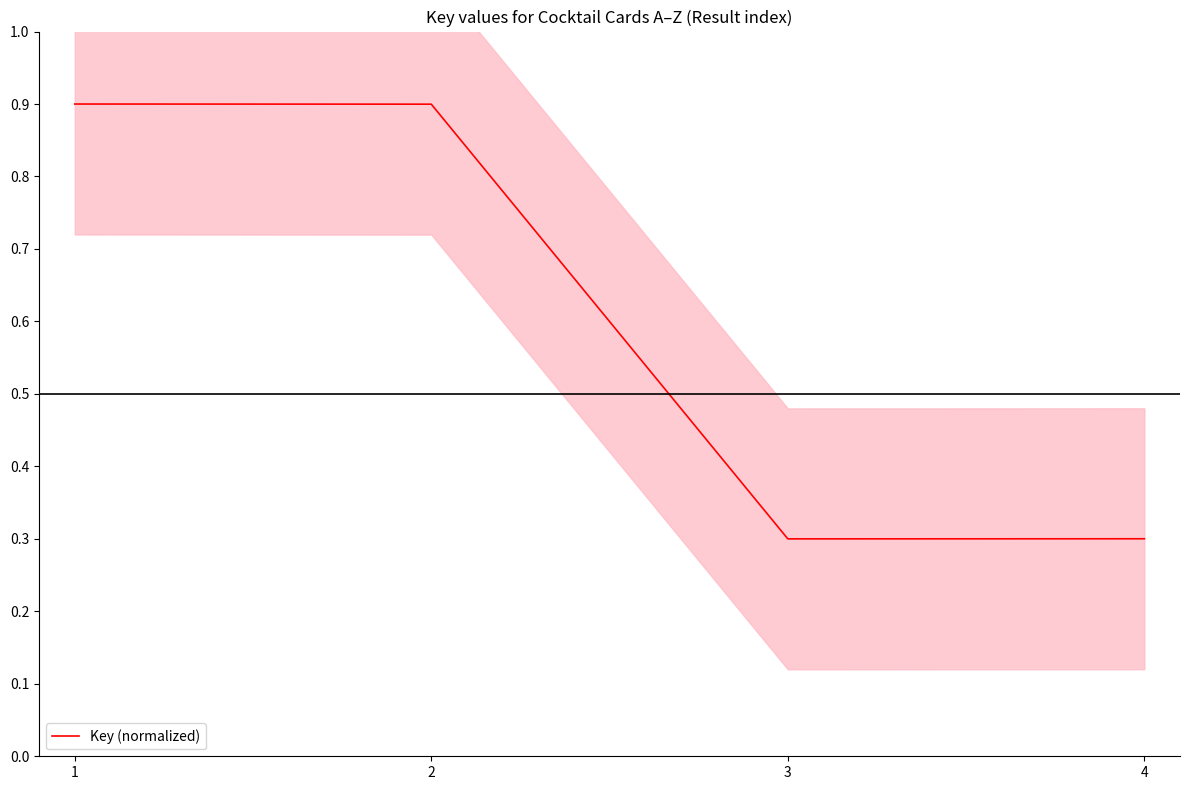

What is the greatest value displayed?

0.9